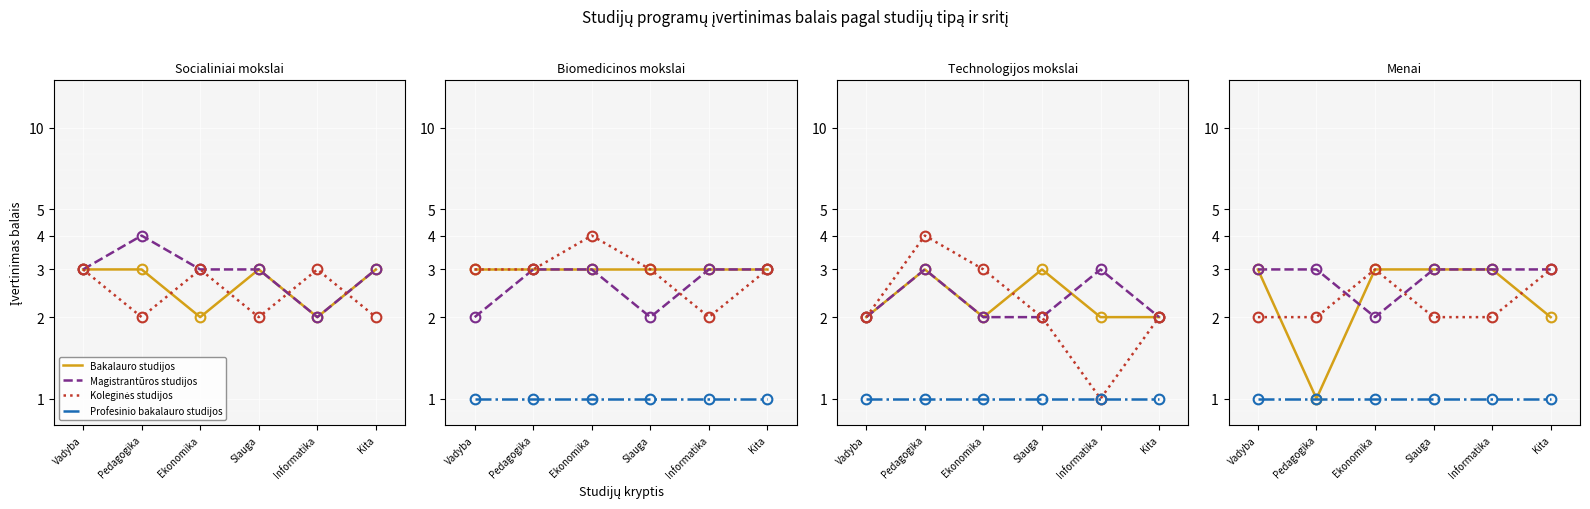

What is the average value of the Magistrantūros studijos series?

3